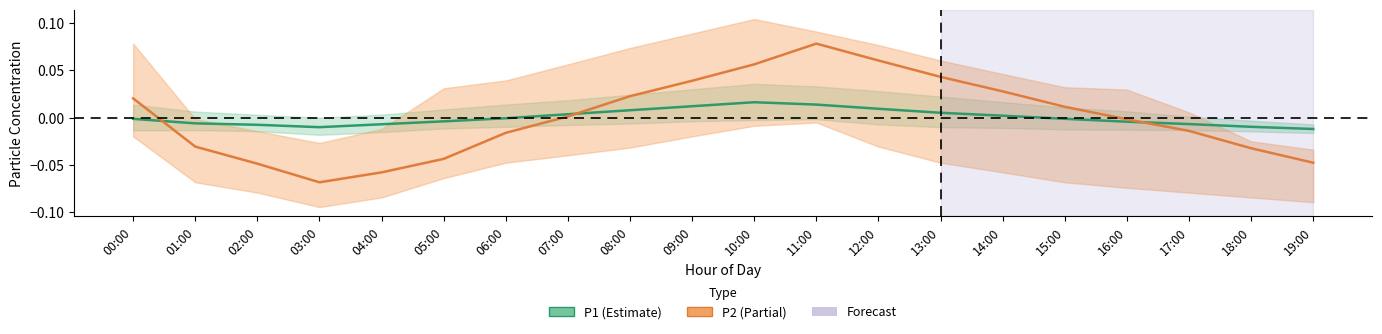

How many values in P2 are below zero?

10